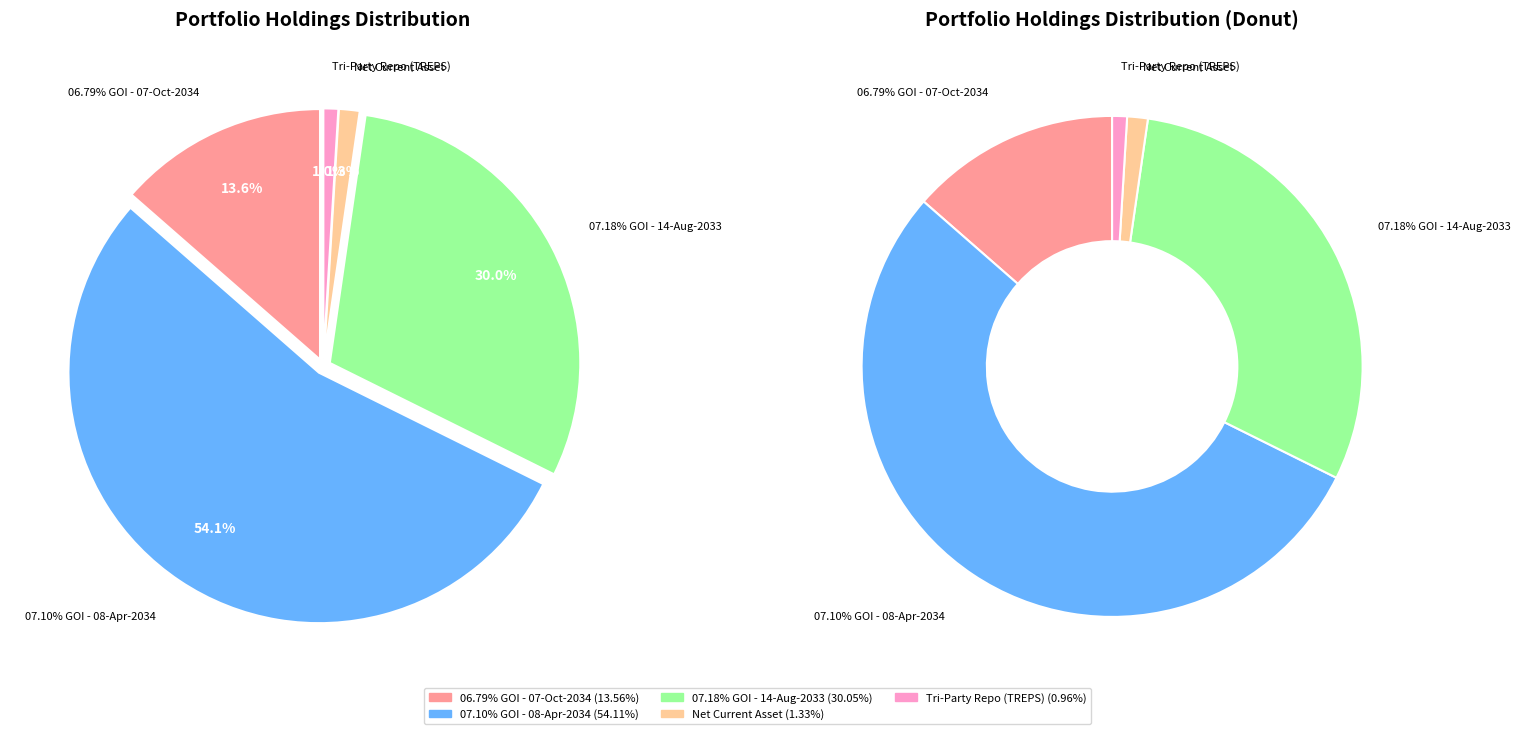

True or false: 07.10% GOI - 08-Apr-2034 accounts for 54% of the total.

True